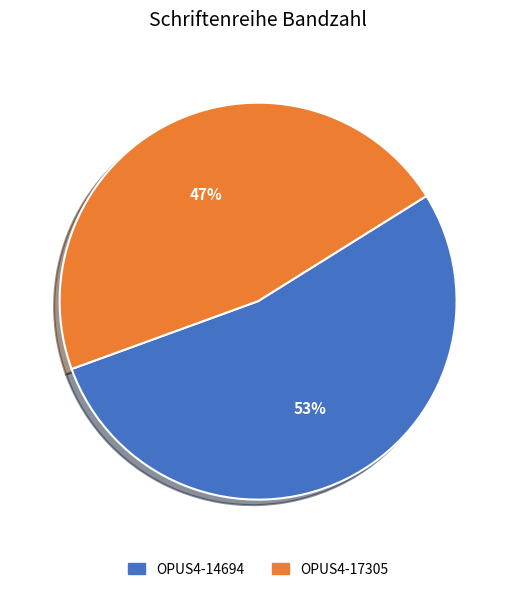

To the nearest percent, what percentage of the pie is OPUS4-14694?

53%